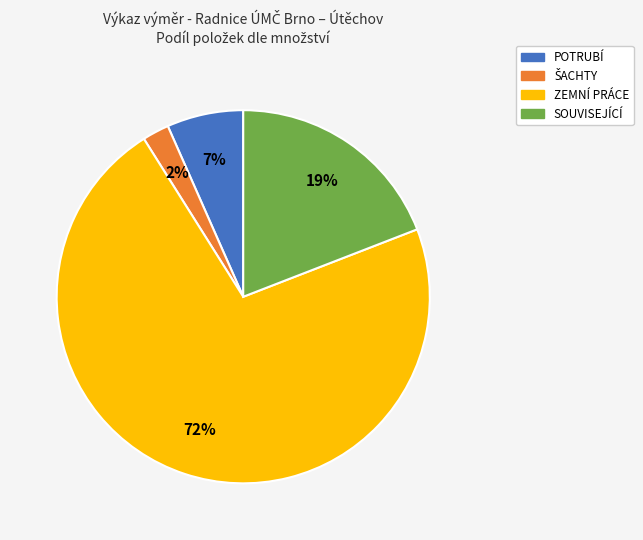

Which slice represents more than half of the pie?

ZEMNÍ PRÁCE